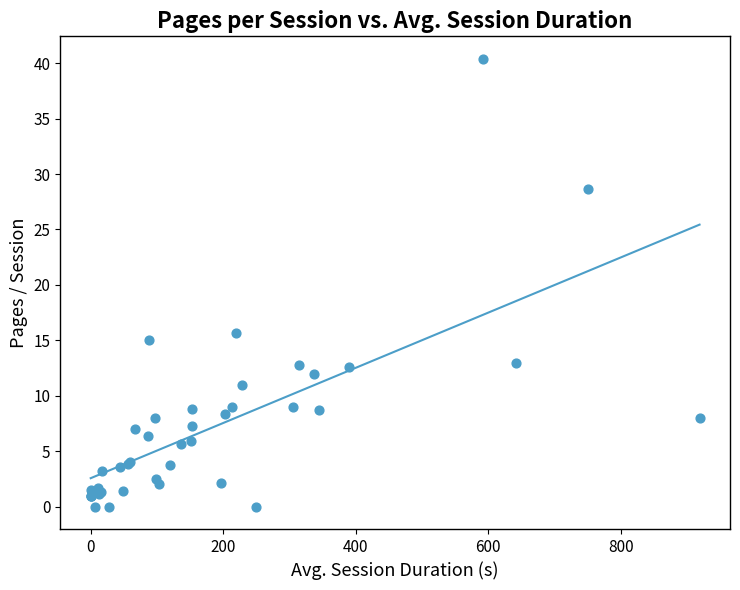

What Y value in the scatter plot is closest to 20?

15.7